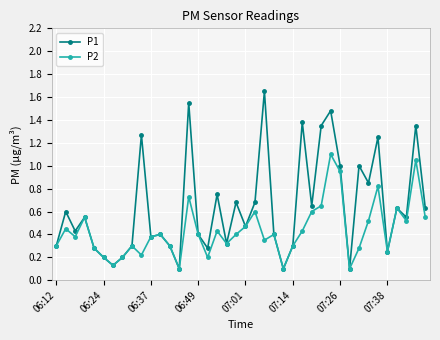

At how many categories does at least one series exceed 0?

40